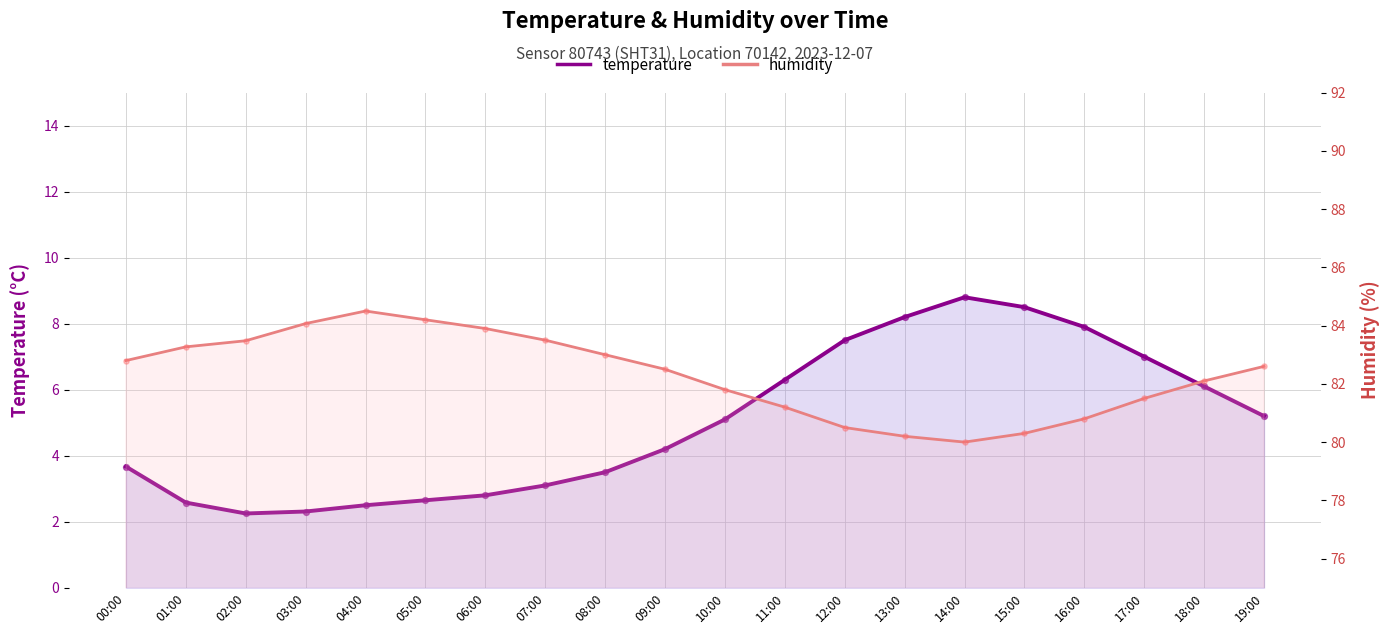

Which series reaches the minimum Y coordinate?

temperature